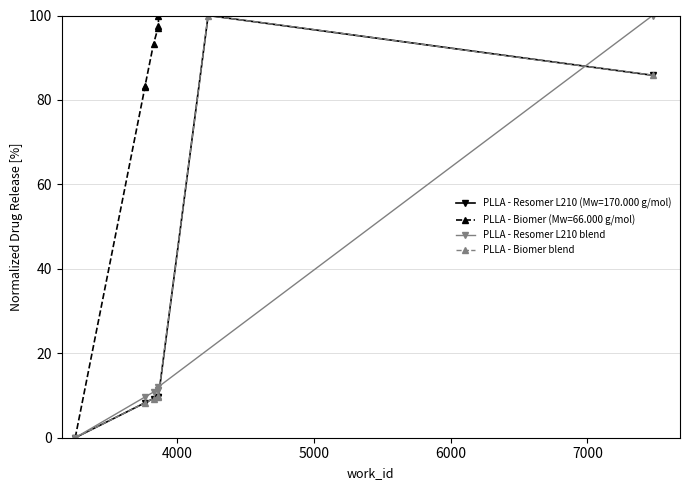

What is the value of the PLLA - Resomer L210 (Mw=170.000 g/mol) point at the 5th from the left?

9.7